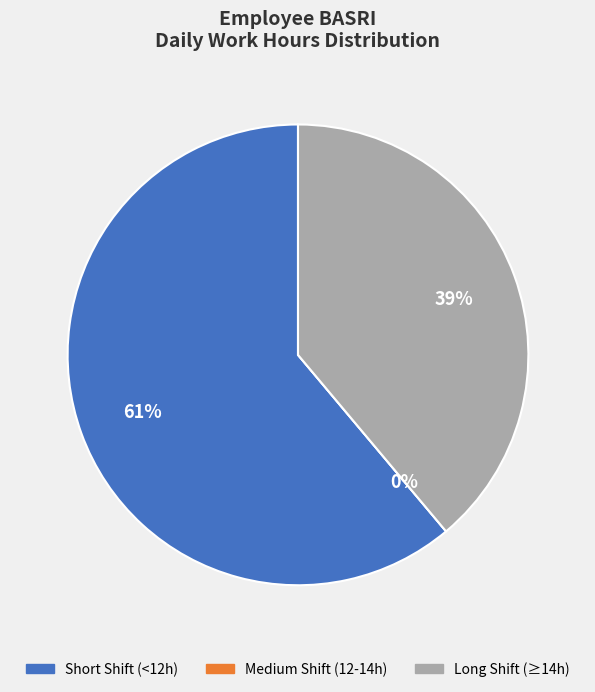

True or false: Day 8 accounts for 19% of the total.

False